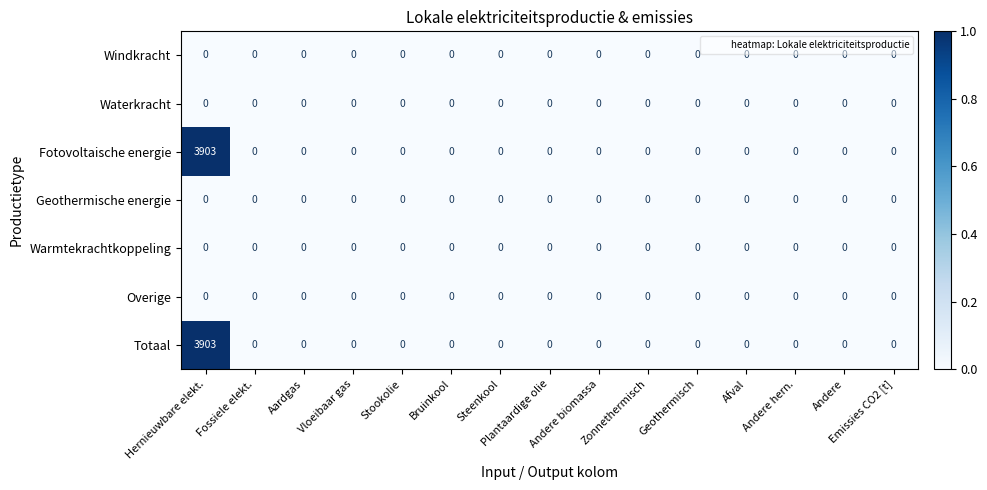

What is the average value of the Fotovoltaische energie series?

260